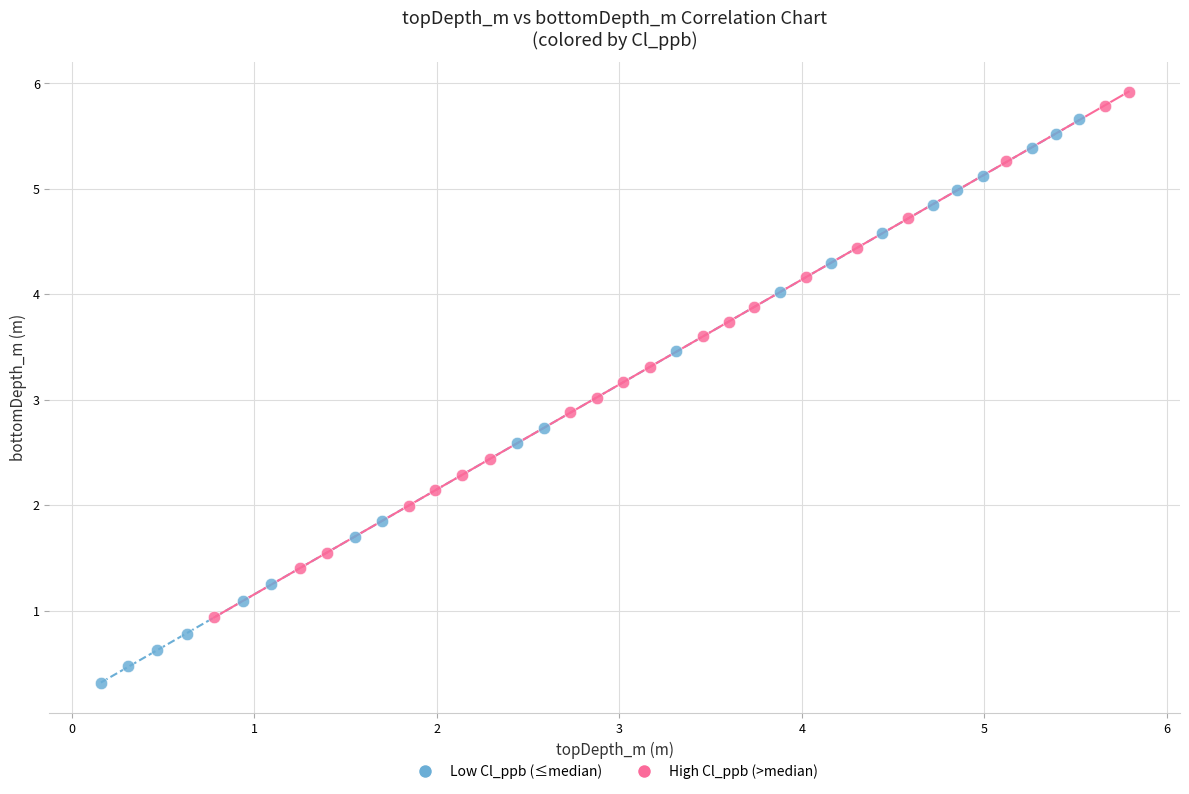

Which series contains the lowest Y value?

Low Cl_ppb (≤median)